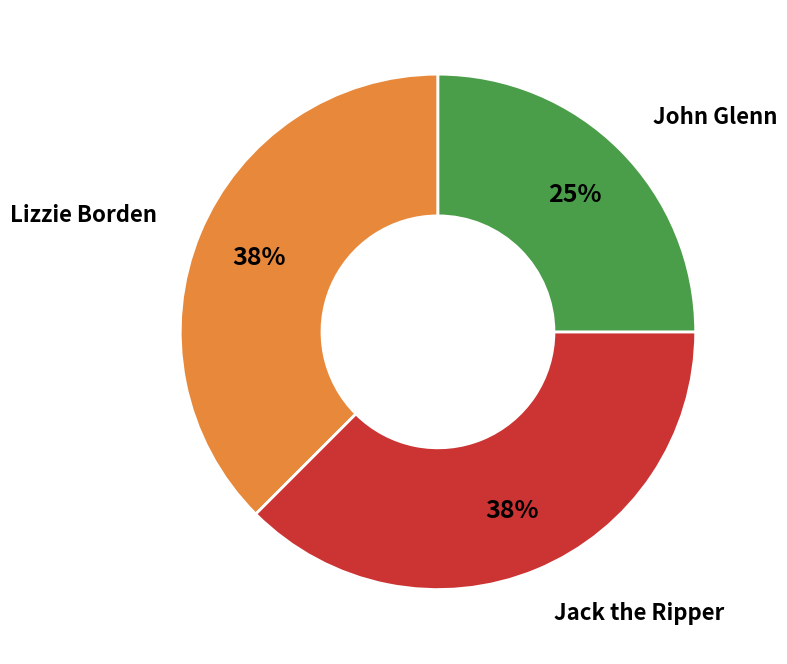

To the nearest percent, what is the average slice percentage?

33%